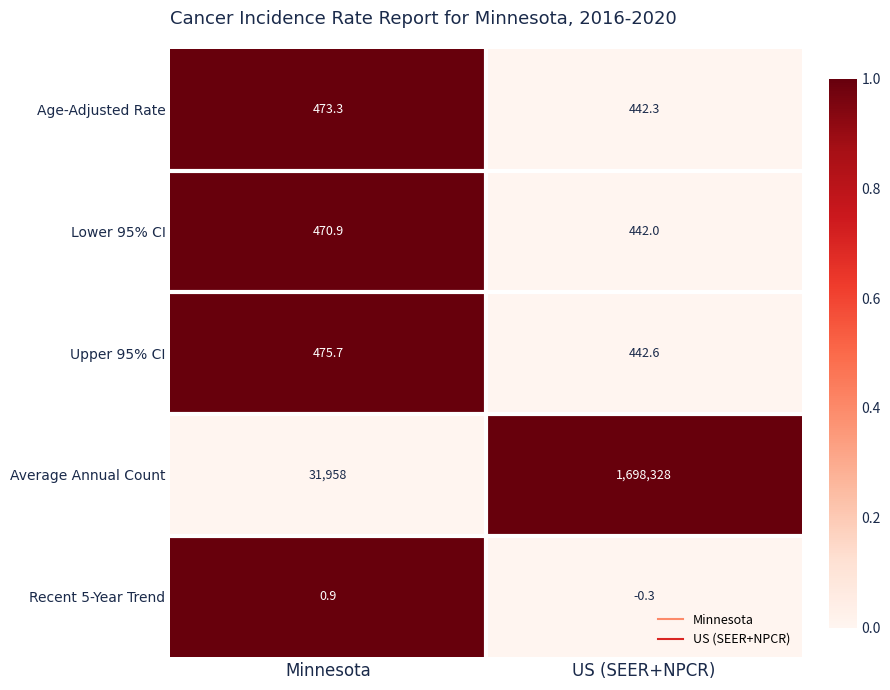

Is it true that Upper 95% CI equals 739.6 at Minnesota?

False